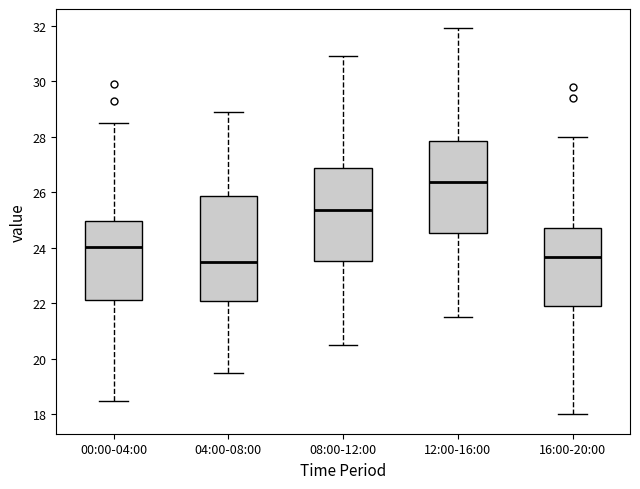

Where does the lower whisker of the box for 16:00-20:00 end on the y-axis? The values are not printed on the chart, so give them approximately, as read against the axis.

18.0